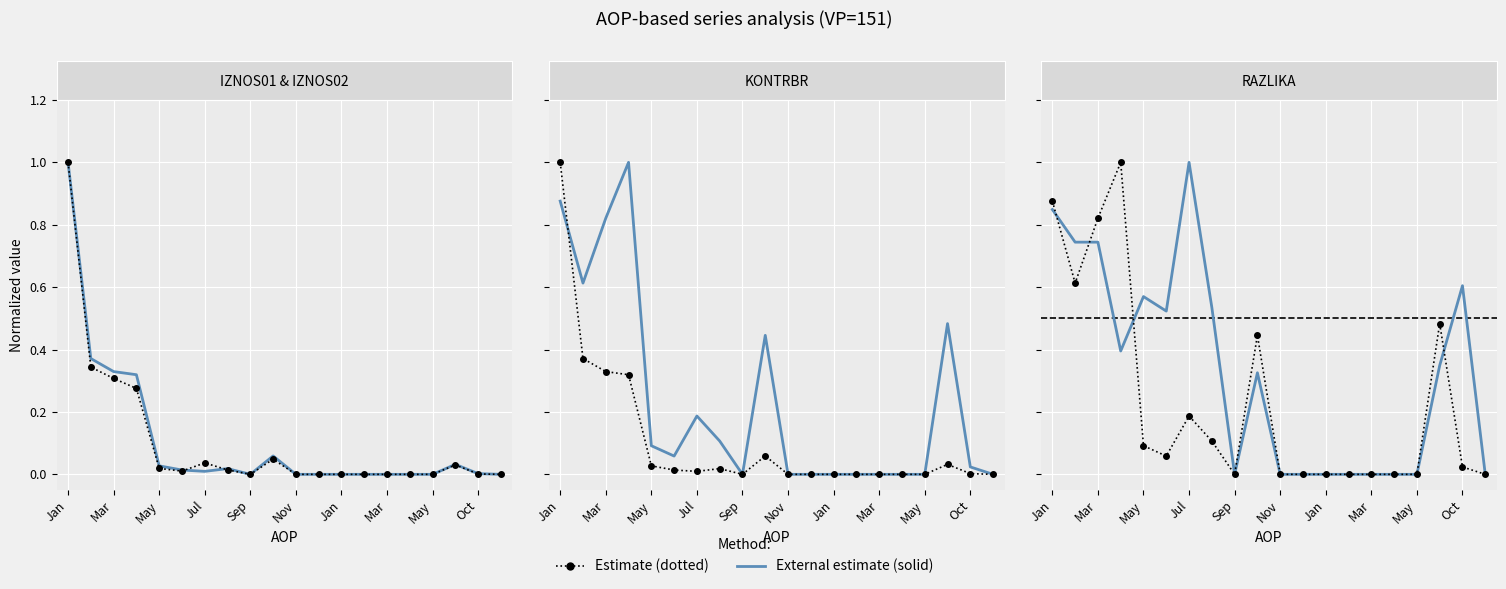

What is the maximum value for RAZLIKA?

1.0